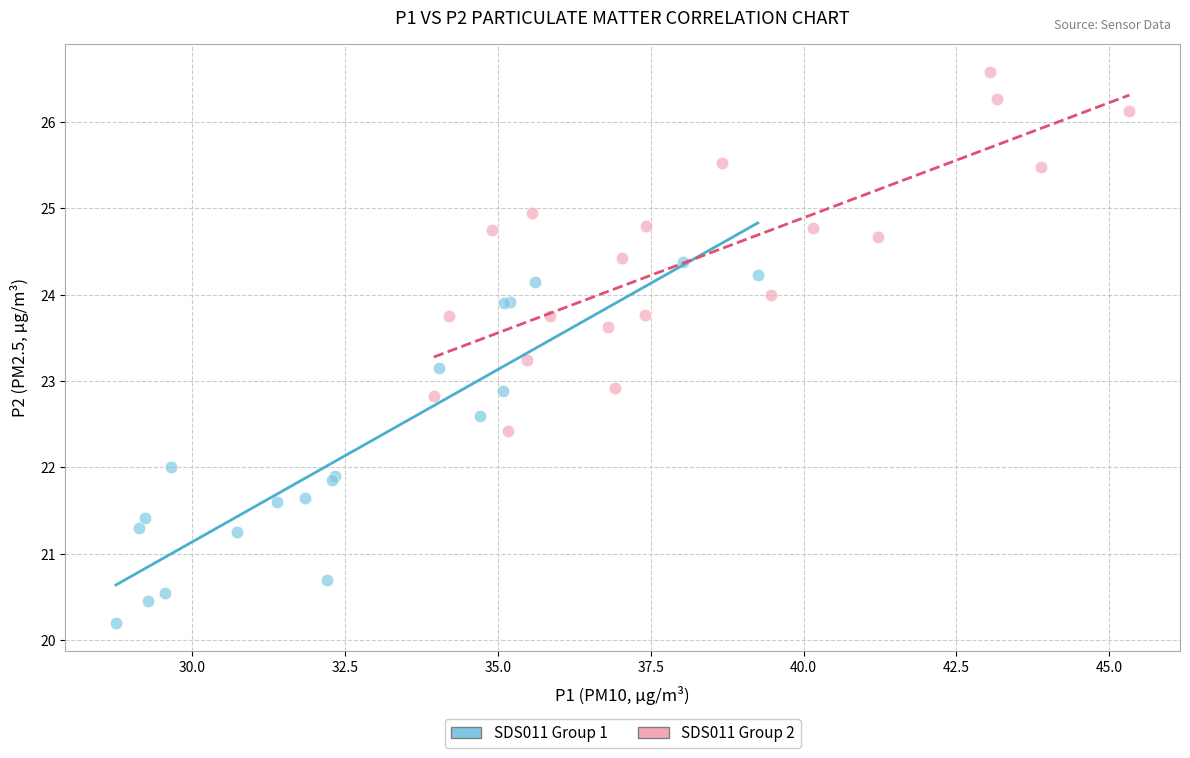

Which series contains the lowest Y value?

SDS011 Group 1